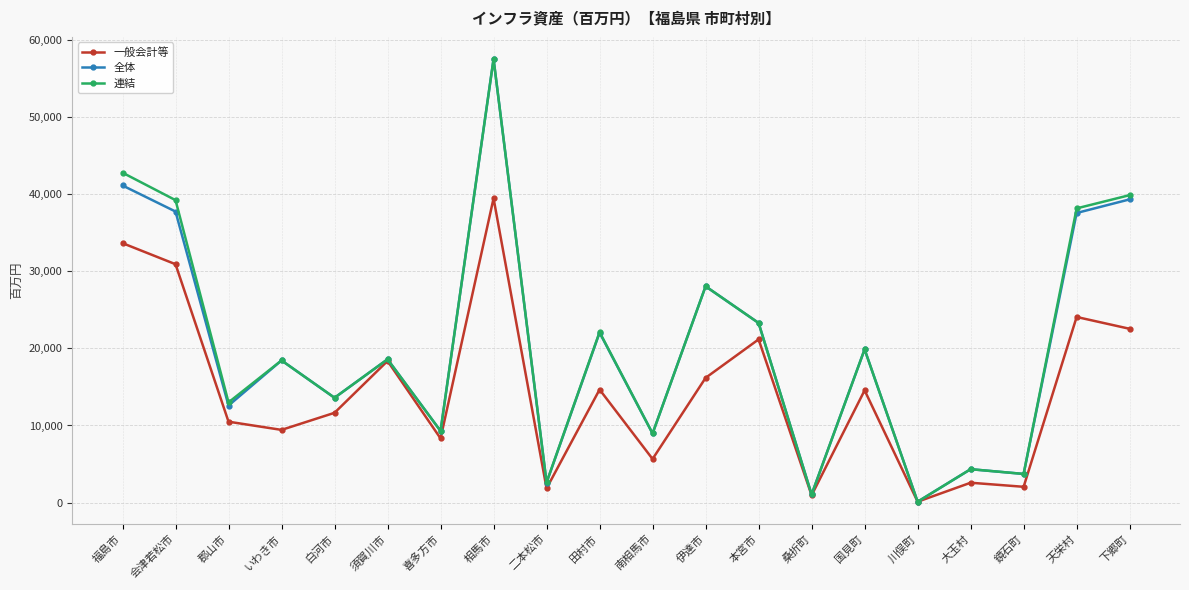

Which category has the lowest value across all series?

川俣町